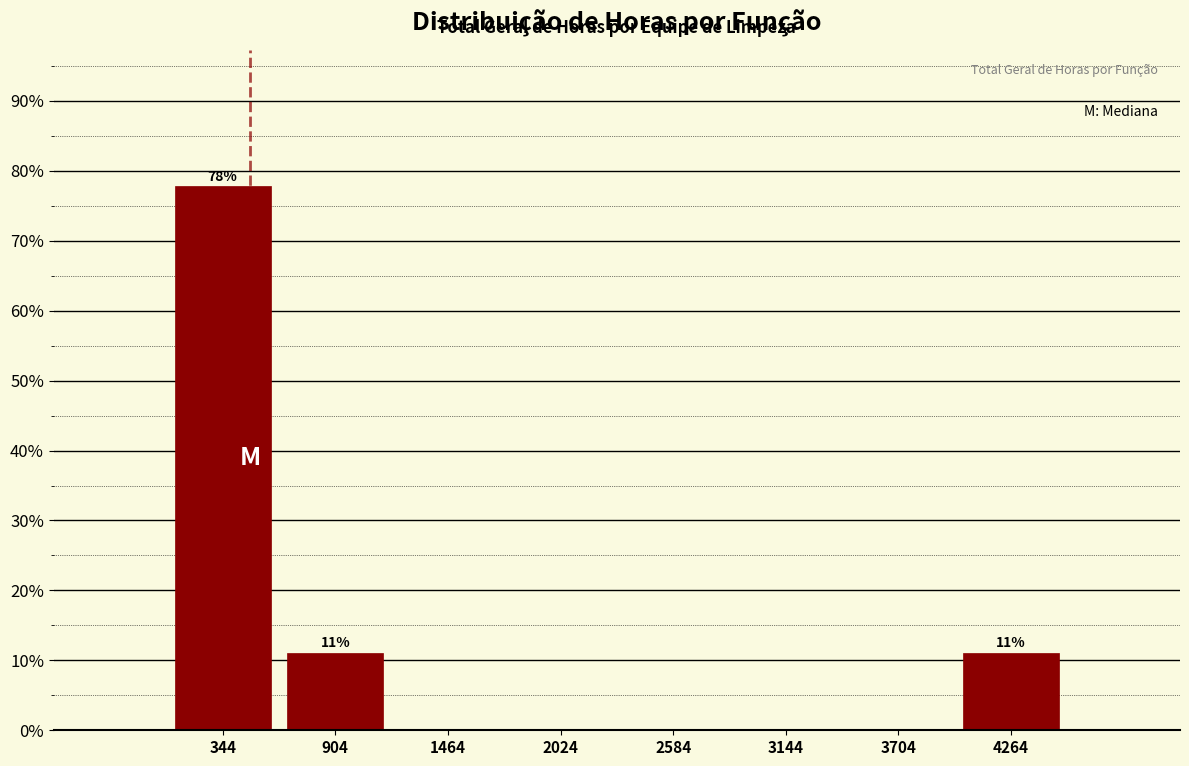

Over which range of the x-axis is the bar tallest?

100 to 600